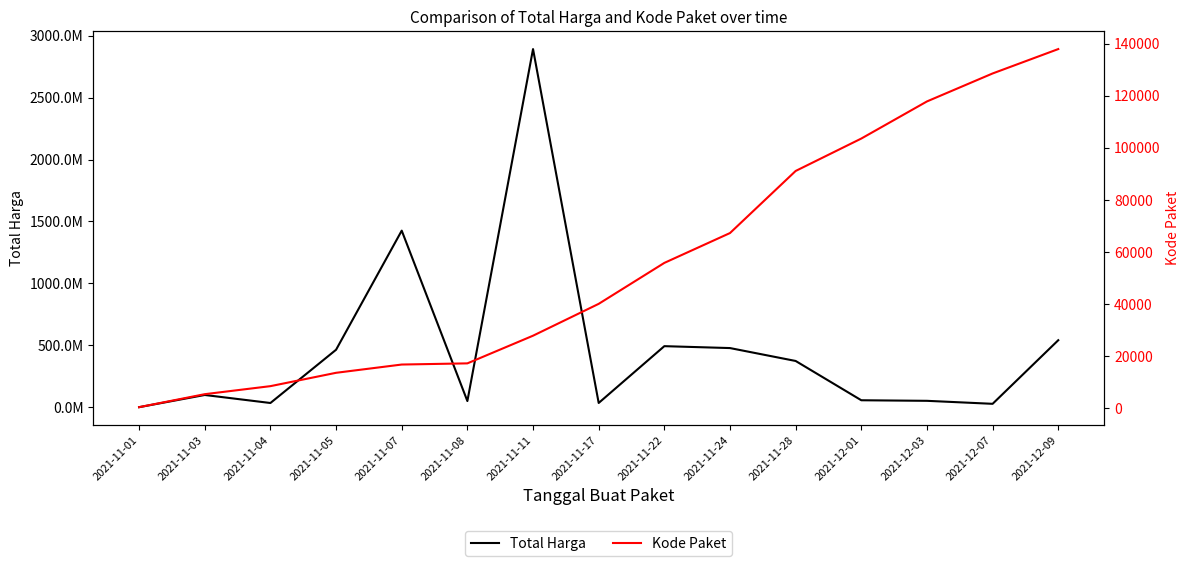

Which series changed the most between 2021-12-01 and 2021-12-03?

Total Harga